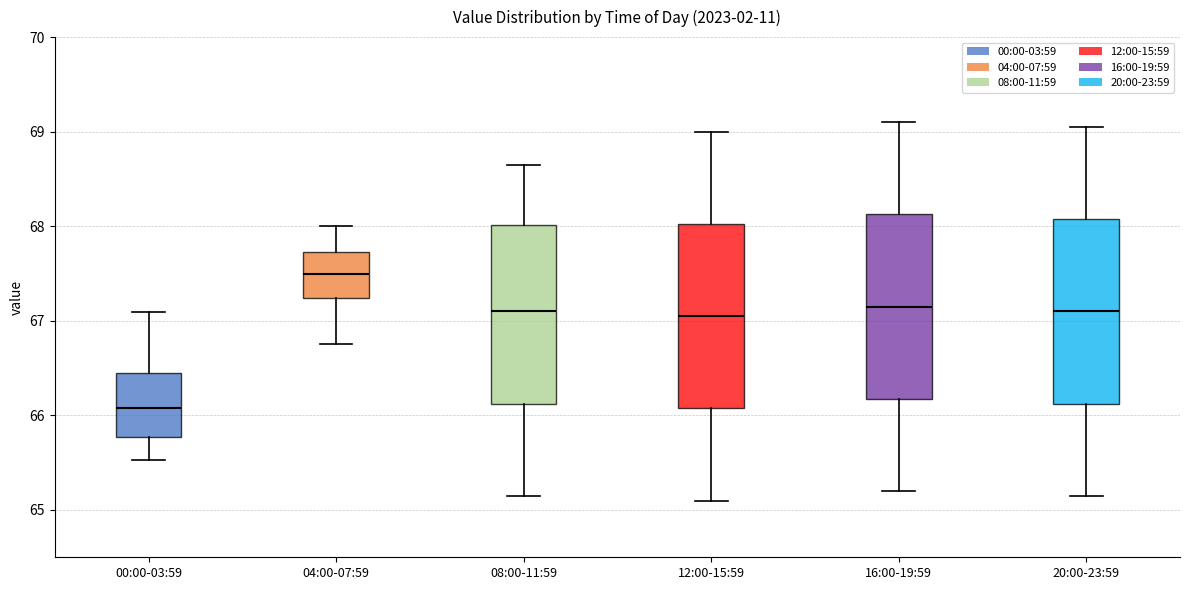

Reading left to right, transcribe this box plot: for each box, give where its median line is, the range the box spans, and where its two whiskers end, as read against the y-axis. The values are not printed on the chart, so give them approximately, as read against the axis.

00:00-03:59: median 66.1, box 65.8 to 66.4, whiskers 65.5 to 67.1
04:00-07:59: median 67.5, box 67.2 to 67.7, whiskers 66.8 to 68.0
08:00-11:59: median 67.1, box 66.1 to 68.0, whiskers 65.2 to 68.7
12:00-15:59: median 67.1, box 66.1 to 68.0, whiskers 65.1 to 69.0
16:00-19:59: median 67.2, box 66.2 to 68.1, whiskers 65.2 to 69.1
20:00-23:59: median 67.1, box 66.1 to 68.1, whiskers 65.2 to 69.1